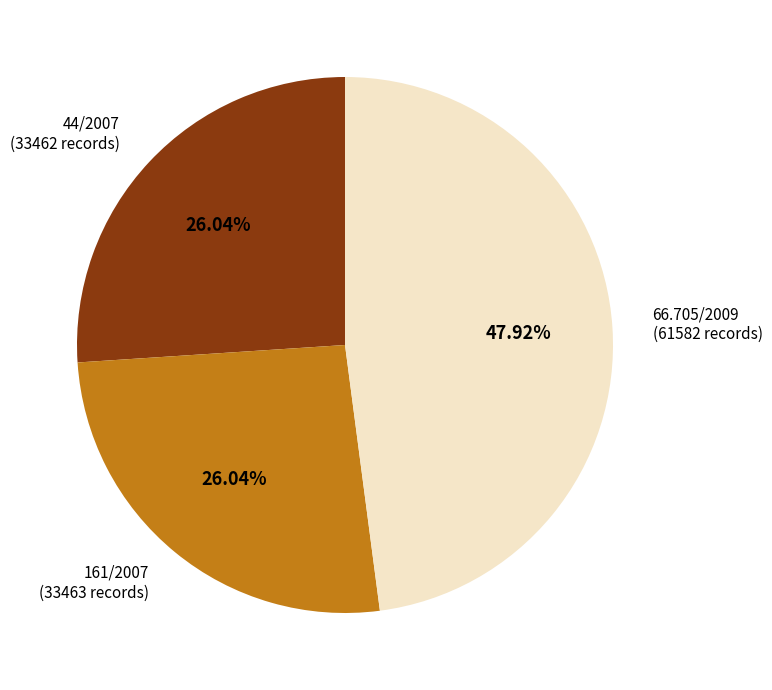

To the nearest percent, what is the combined percentage of 161/2007 and 66.705/2009?

74%